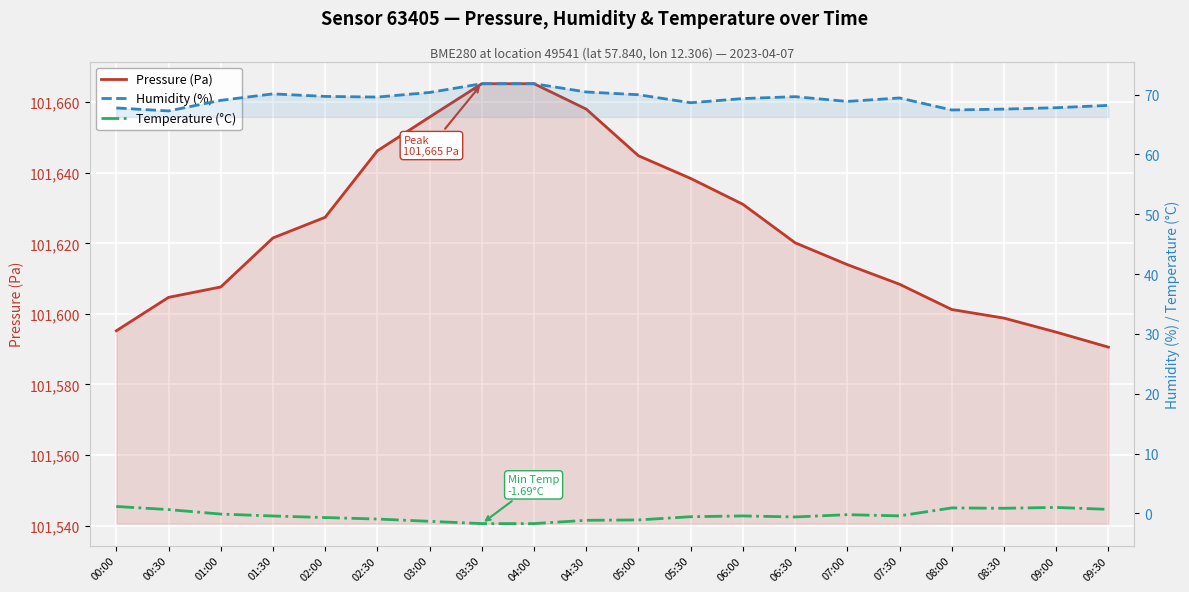

Reading left to right, what are all the values shown in this chart?

Pressure (Pa): 101595.2	101604.7	101607.6	101621.5	101627.4	101646.2	101655.8	101665.2	101665.2	101658.0	101644.8	101638.4	101631.1	101620.2	101614.0	101608.4	101601.2	101598.8	101594.8	101590.6
Humidity (%): 67.8	67.3	69.0	70.1	69.7	69.6	70.4	71.8	71.8	70.4	70.0	68.6	69.3	69.7	68.9	69.4	67.4	67.6	67.8	68.2
Temperature (°C): 1.2	0.7	-0.1	-0.4	-0.7	-0.9	-1.3	-1.7	-1.7	-1.1	-1.1	-0.5	-0.4	-0.6	-0.2	-0.4	0.9	0.9	1.0	0.7